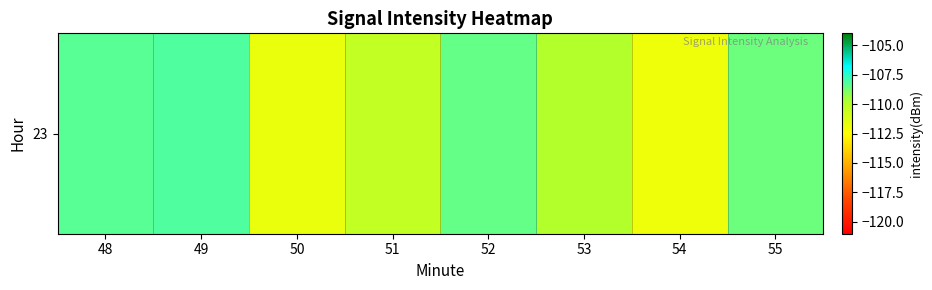

Reading left to right, what are all the values shown in this chart?

-108.3	-108.1	-111.8	-110.4	-108.5	-109.9	-111.9	-108.6